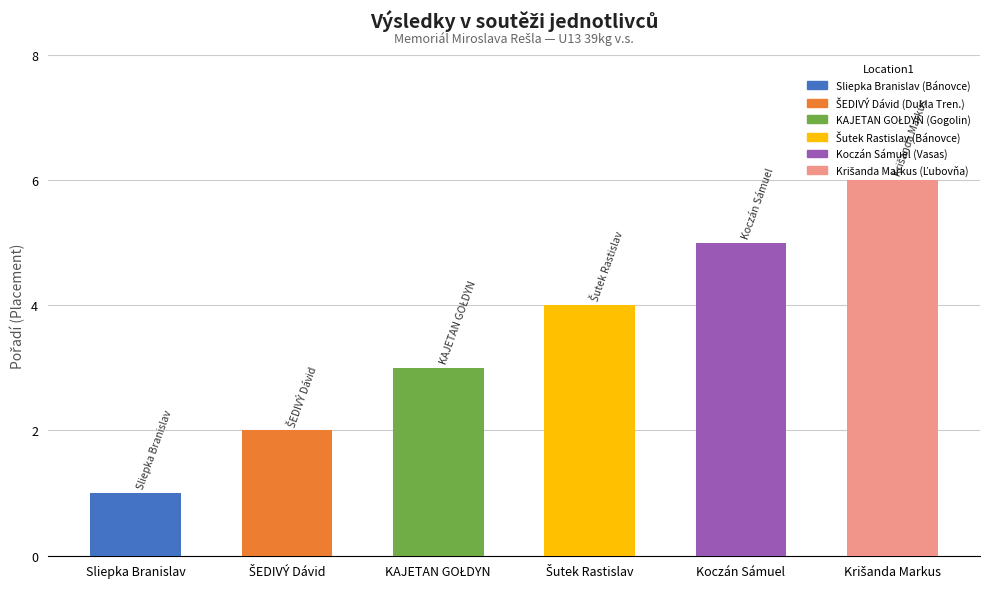

What is the label of the 5th bar from the left?

Koczán Sámuel